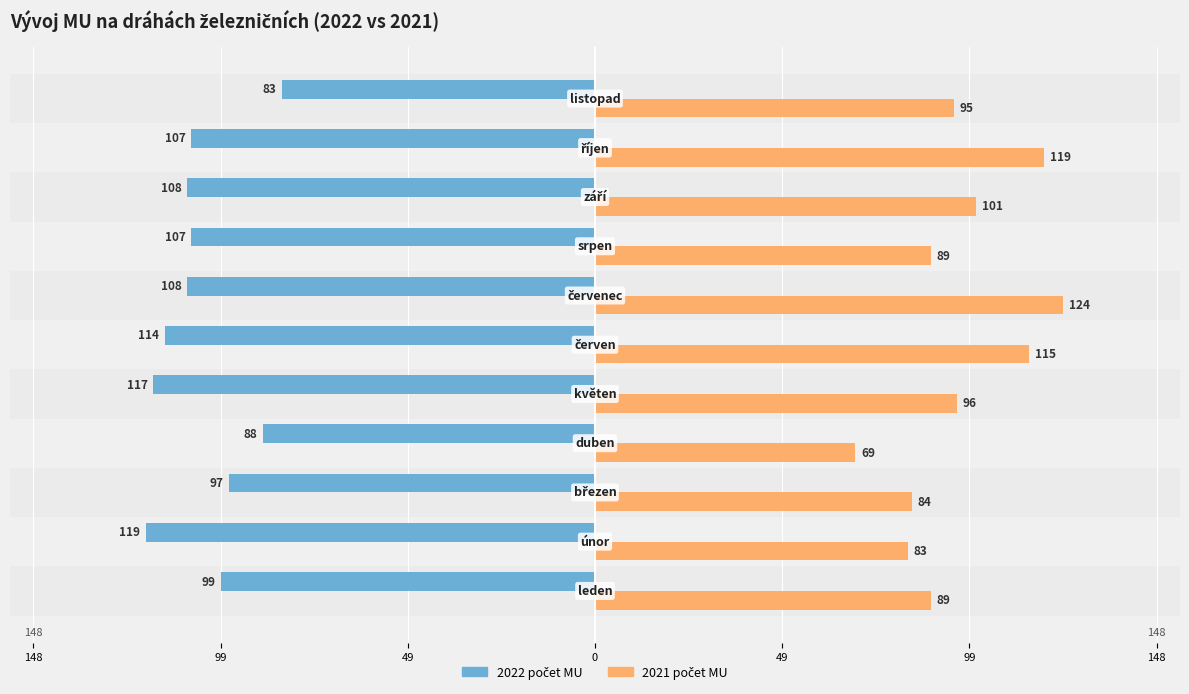

What is the greatest value displayed?

124